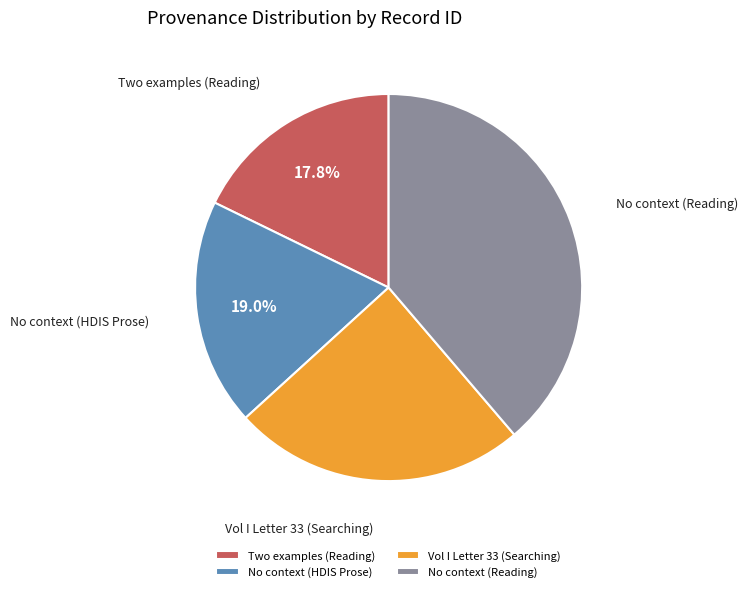

To the nearest percent, what is the average slice percentage?

25%